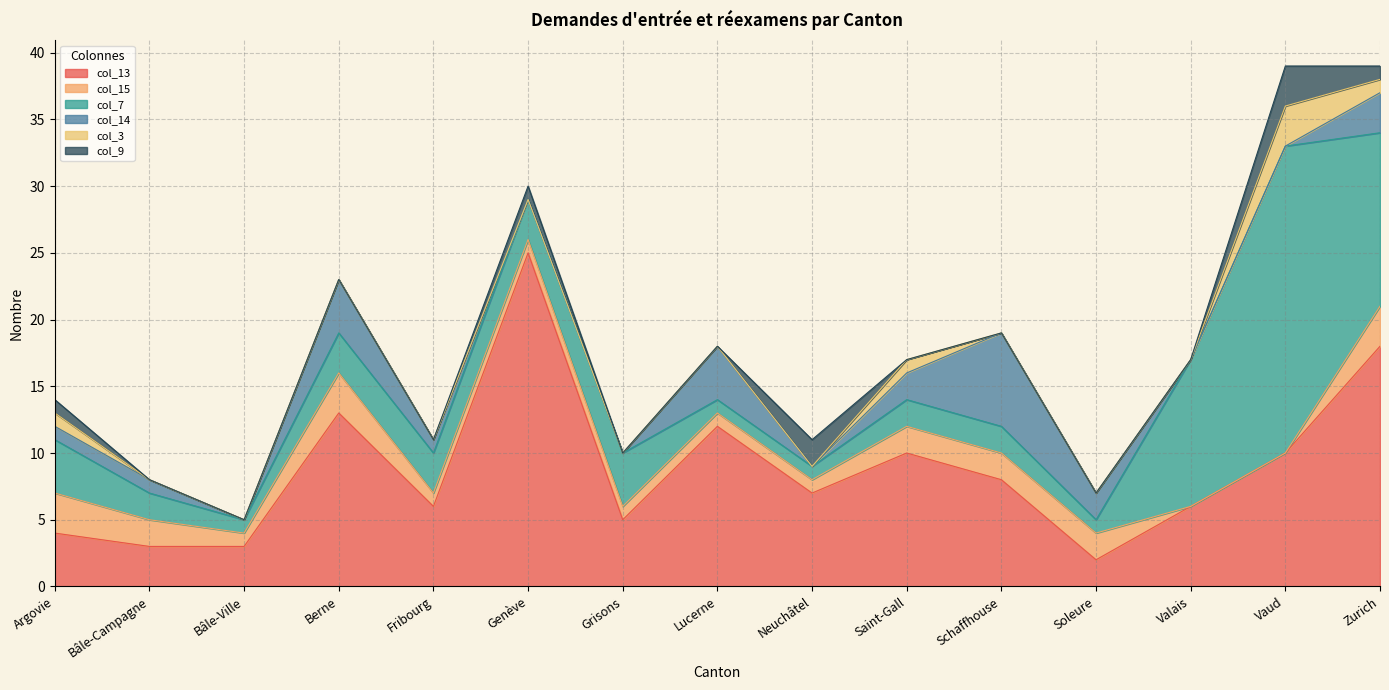

Reading left to right, what are all the values shown in this chart?

col_13: 4	3	3	13	6	25	5	12	7	10	8	2	6	10	18
col_15: 3	2	1	3	1	1	1	1	1	2	2	2	0	0	3
col_7: 4	2	1	3	3	3	4	1	1	2	2	1	11	23	13
col_14: 1	1	0	4	1	0	0	4	0	2	7	2	0	0	3
col_3: 1	0	0	0	0	0	0	0	0	1	0	0	0	3	1
col_9: 1	0	0	0	0	1	0	0	2	0	0	0	0	3	1